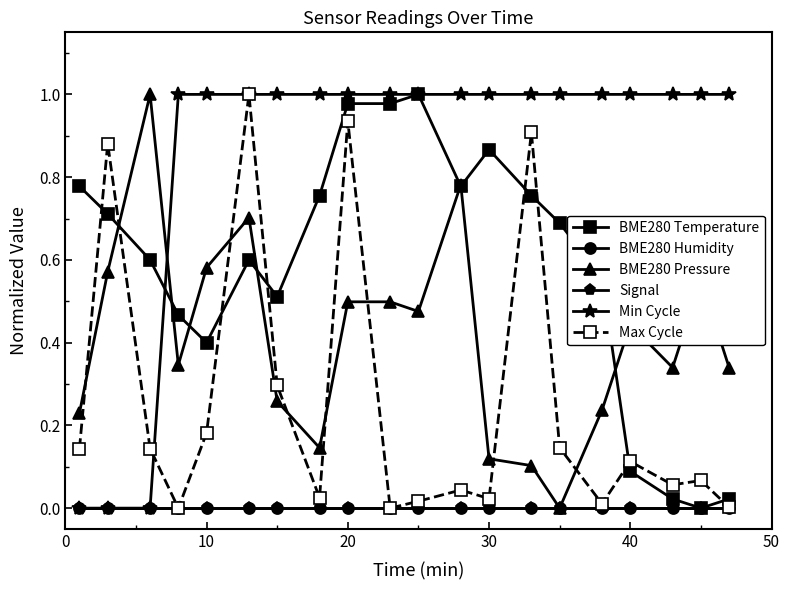

True or false: Min Cycle and BME280 Pressure intersect in this chart.

True